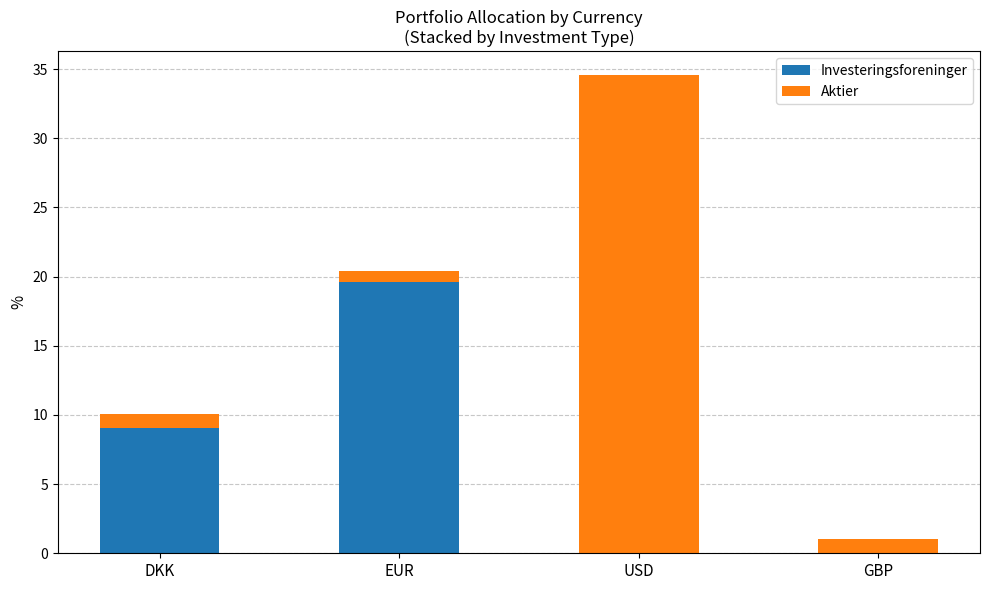

At which label does Investeringsforeninger reach its peak?

EUR